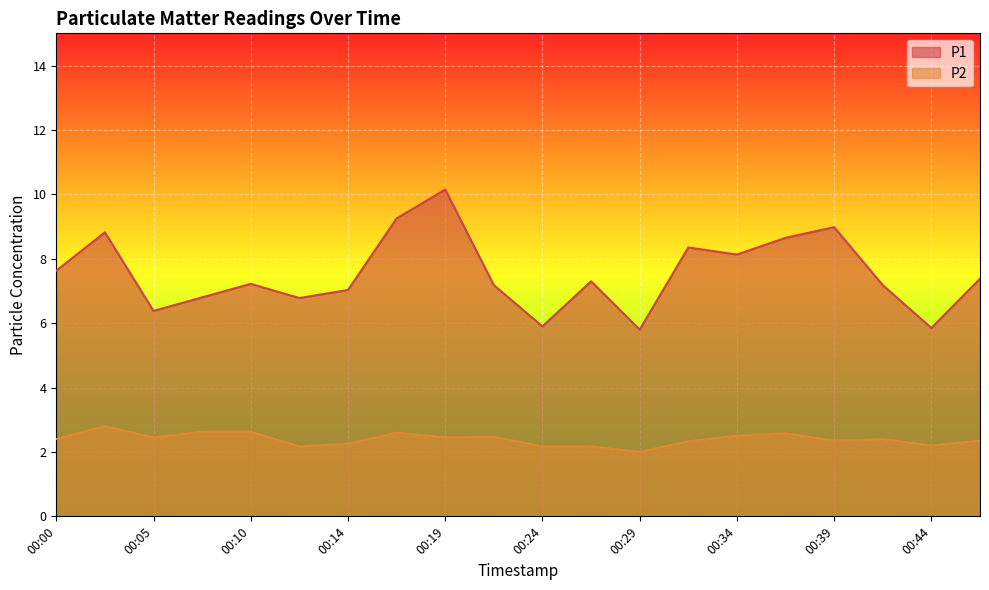

At which category is the sum across all series the highest?

00:19